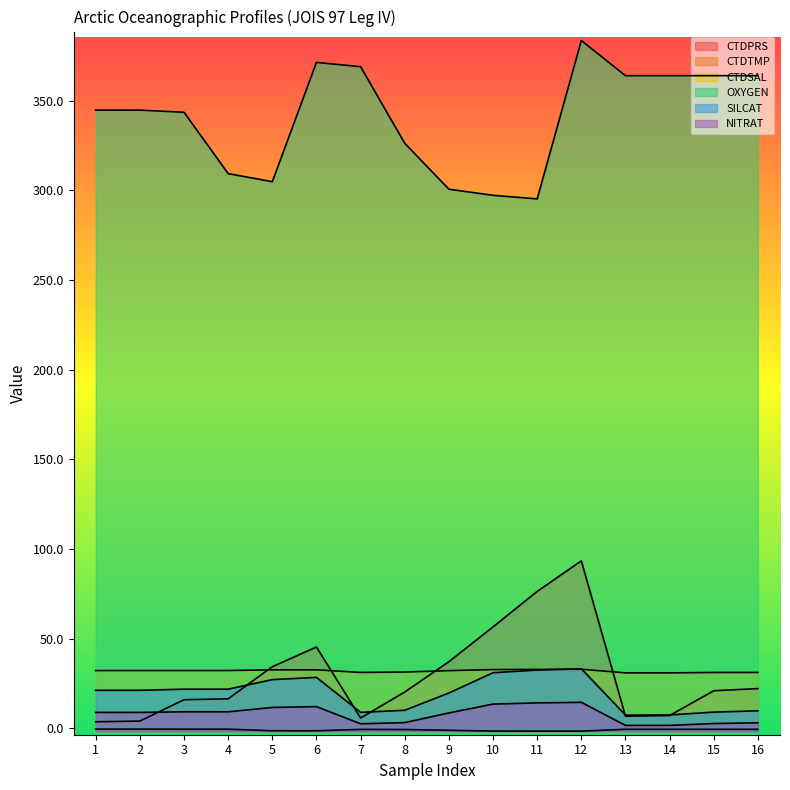

The value of CTDTMP at 2 is -0.3. True or false?

False